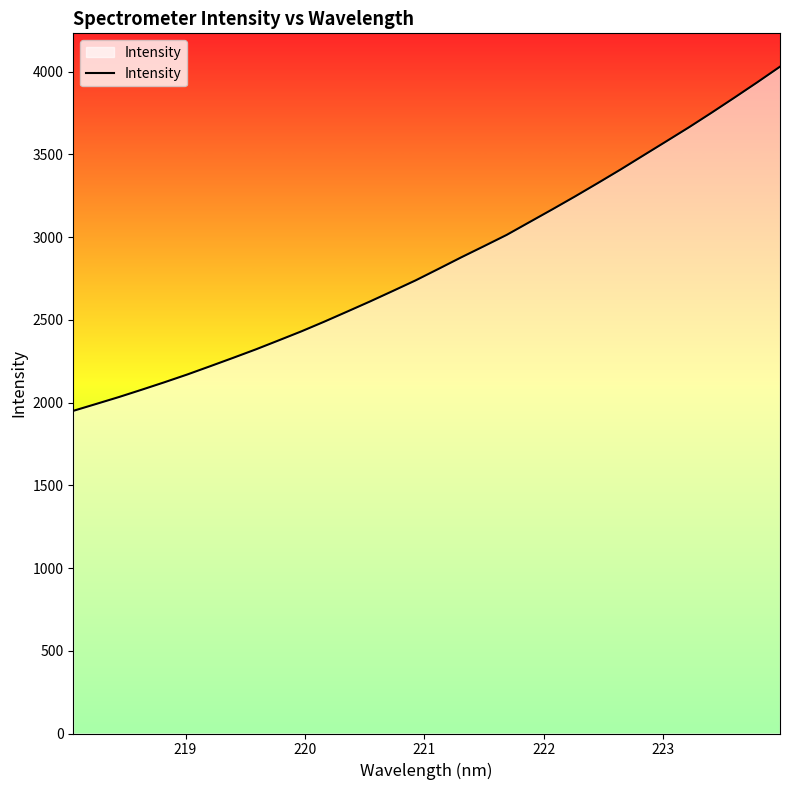

Does the chart display data point markers on the line(s)?

No